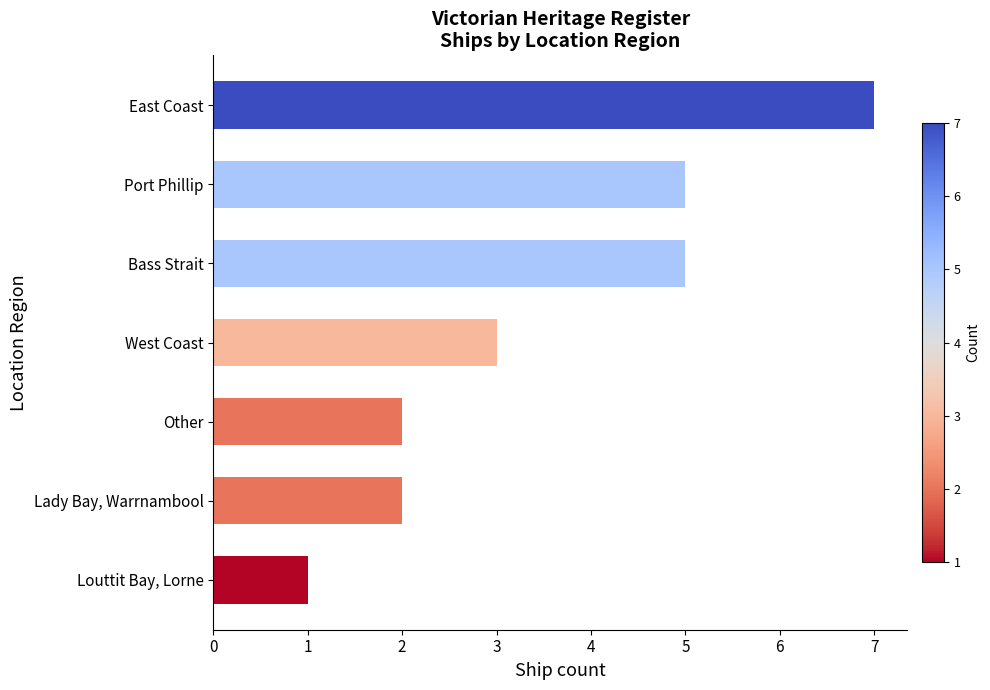

Reading bottom to top, transcribe all the data shown in this chart.

Louttit Bay, Lorne=1	Lady Bay, Warrnambool=2	Other=2	West Coast=3	Bass Strait=5	Port Phillip=5	East Coast=7